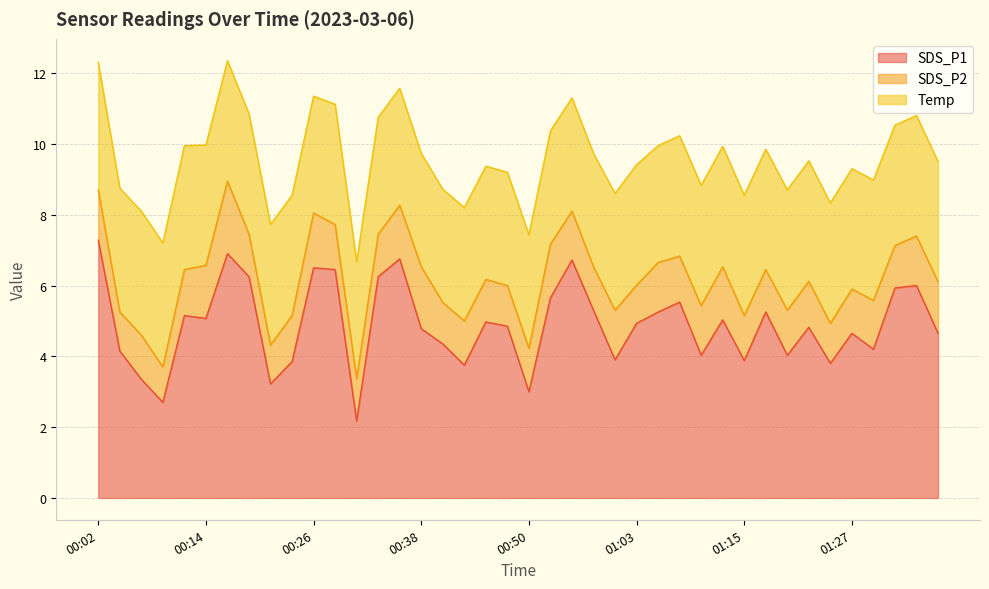

Where is the first local minimum for SDS_P2?

00:04